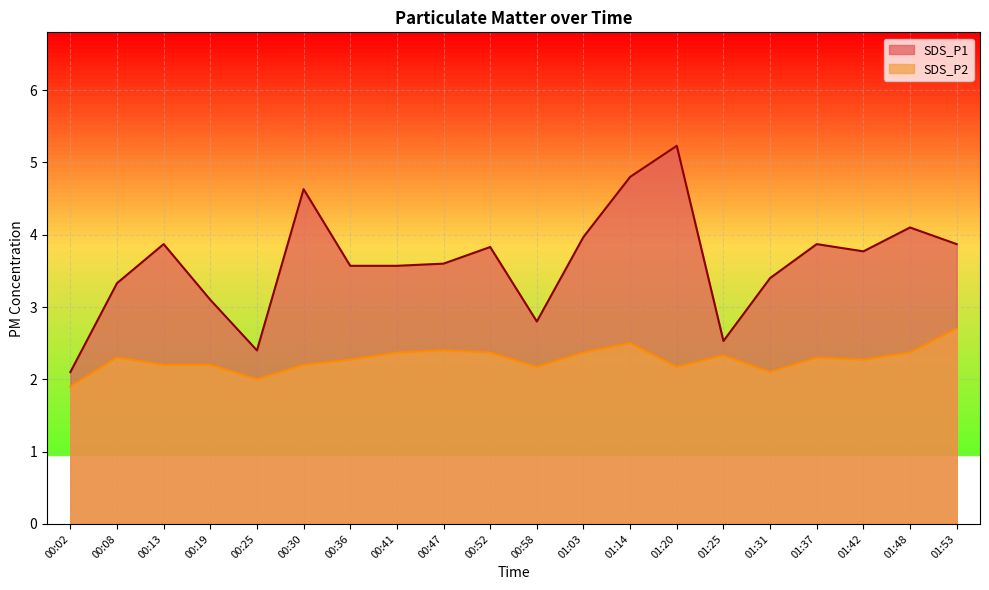

What is the spread (max minus min) of values at 00:30?

2.4